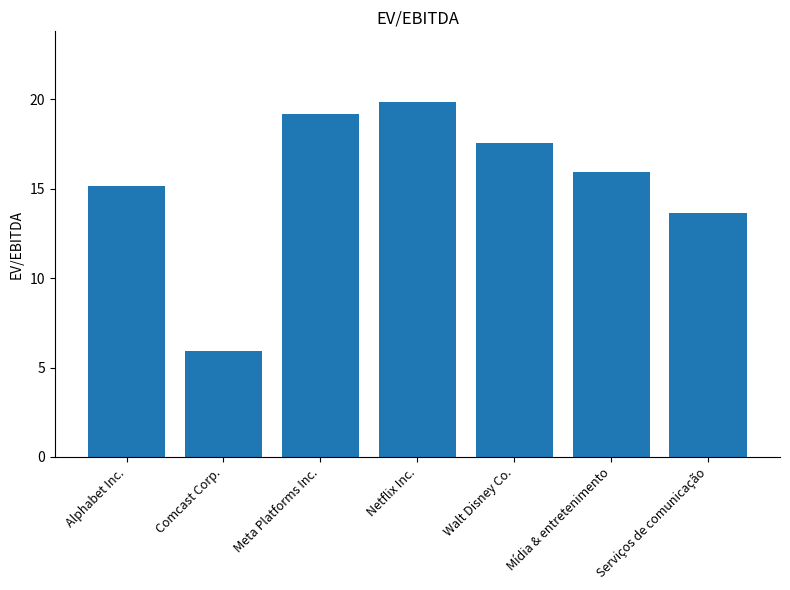

What position from the left is Meta Platforms Inc.?

3